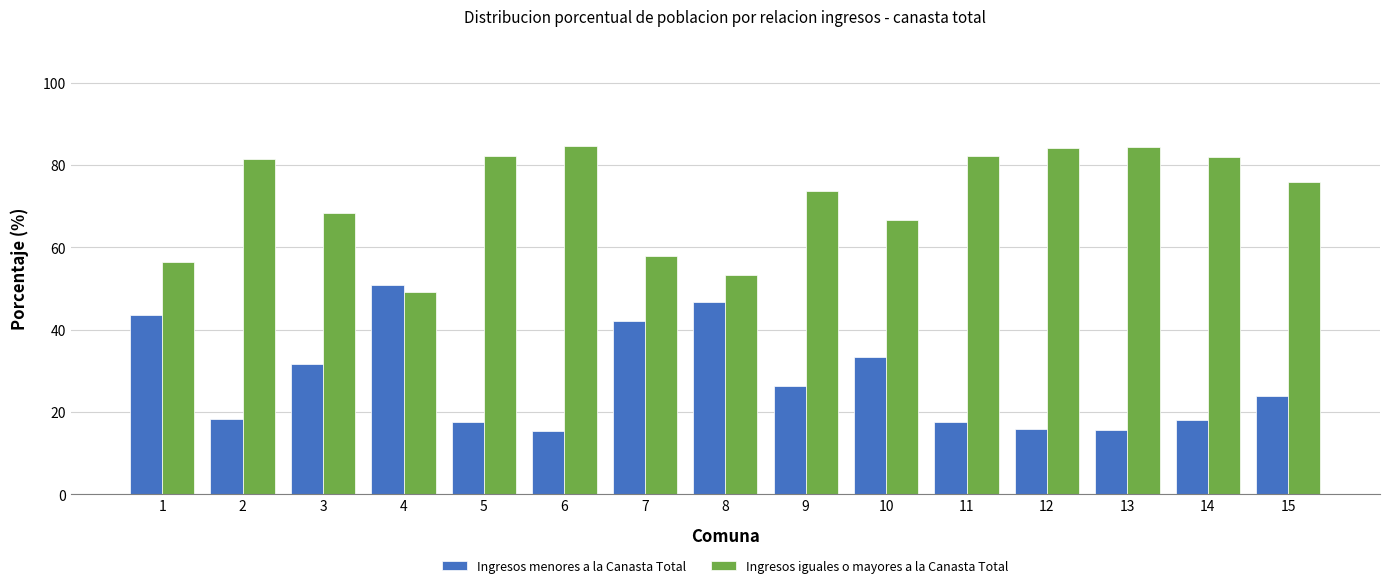

At 3, list the series in order from smallest to largest.

Ingresos menores a la Canasta Total, Ingresos iguales o mayores a la Canasta Total